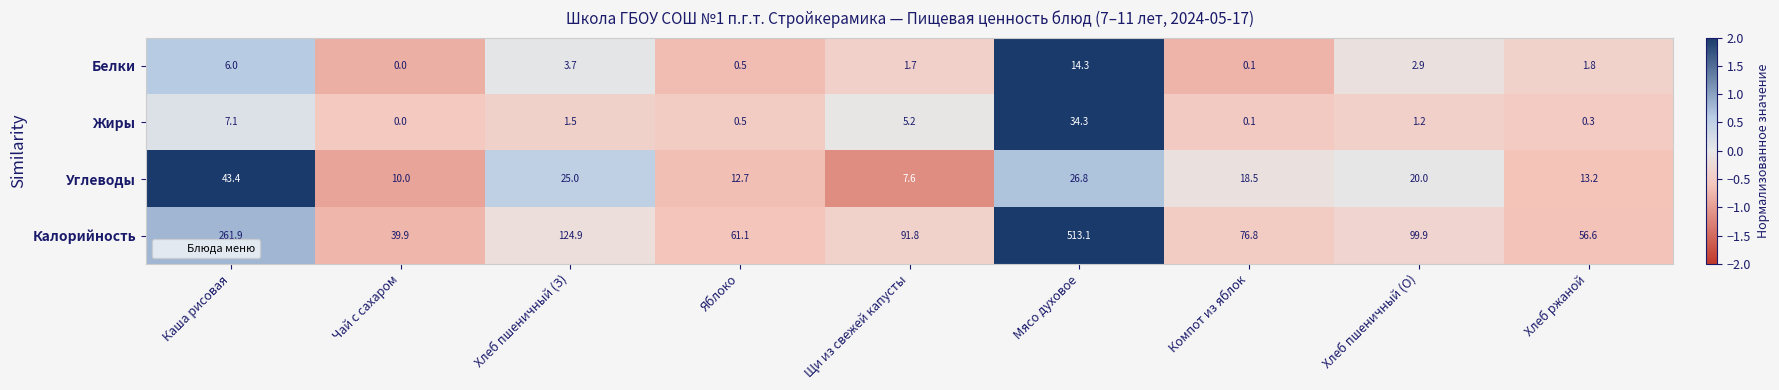

Which series has the largest total across all categories?

Калорийность